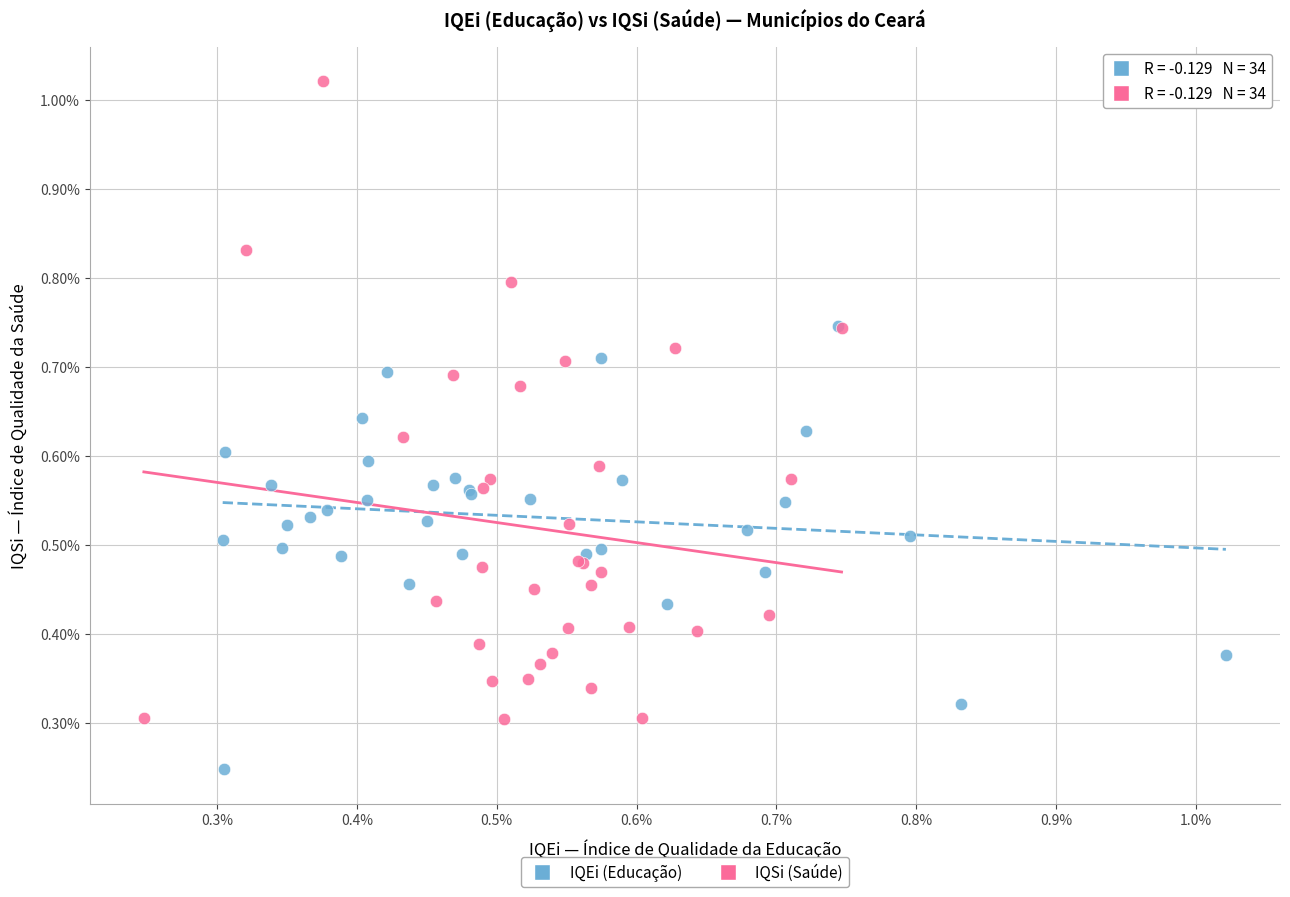

What are all the series names shown in the legend?

IQEi (Educação), IQSi (Saúde)